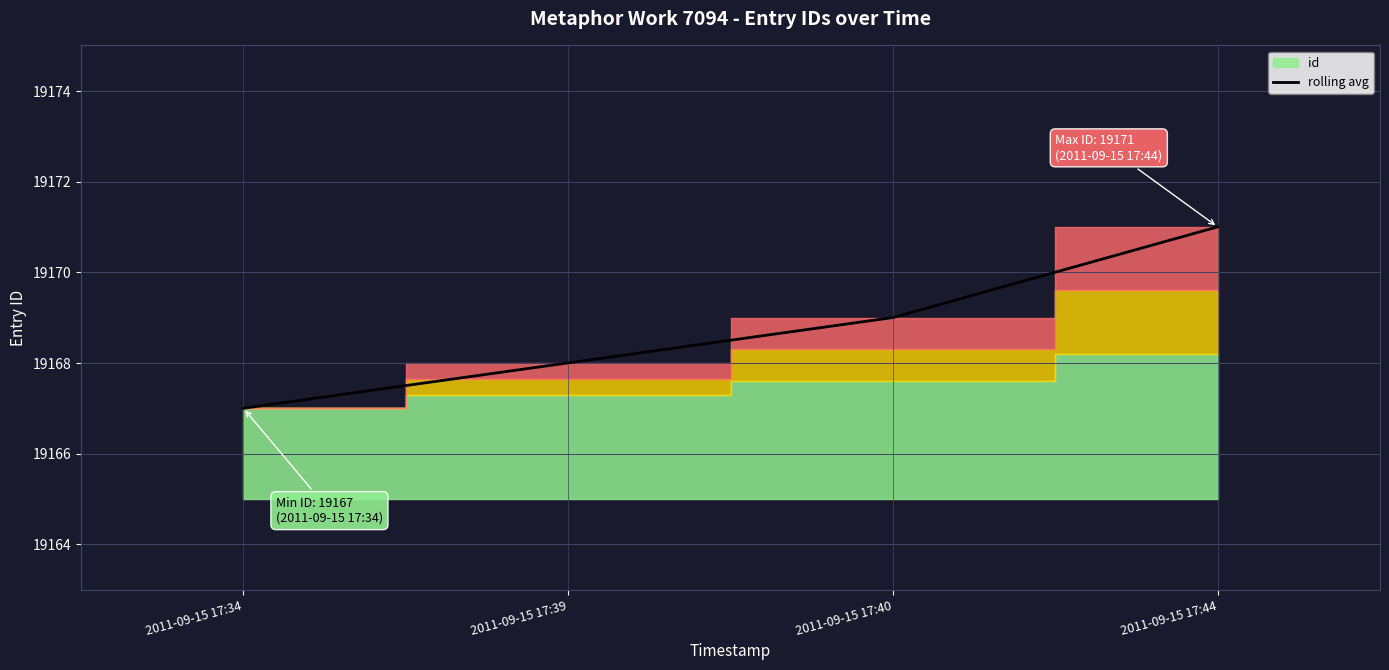

How many lines are shown in the chart?

1